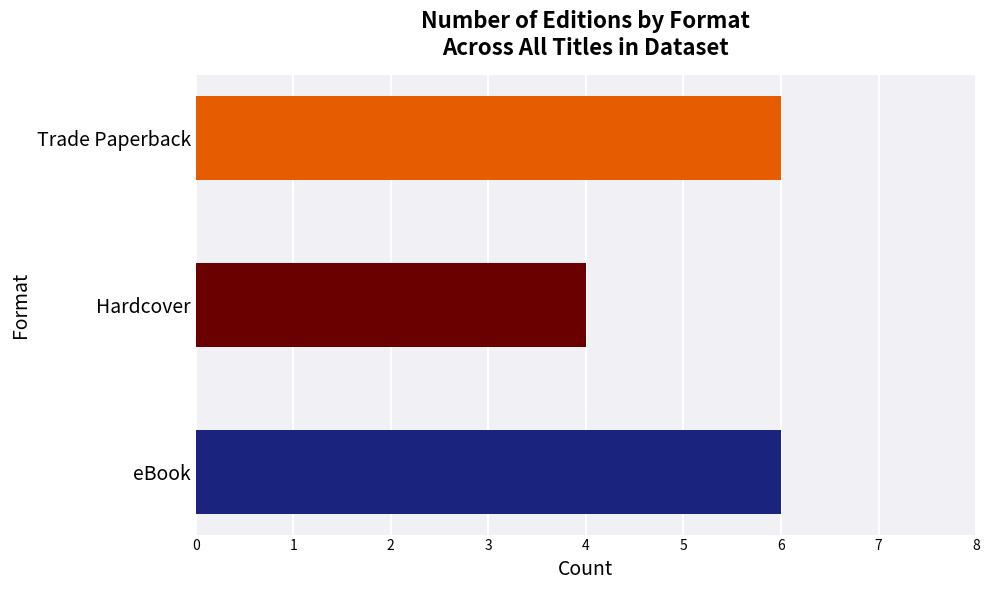

Is it true that the value at Trade Paperback is 6?

True